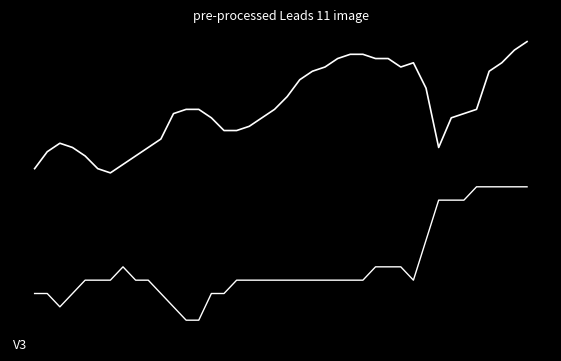

Reading left to right, what are all the values shown in this chart?

humidity: 0=-1.5	1=-1.1	2=-0.9	3=-1.0	4=-1.2	5=-1.5	6=-1.7	7=-1.4	8=-1.2	9=-1.0	10=-0.8	11=-0.1	12=-0.0	13=-0.0	14=-0.3	15=-0.6	16=-0.6	17=-0.5	18=-0.3	19=-0.0	20=0.3	21=0.7	22=0.9	23=1.0	24=1.2	25=1.4	26=1.4	27=1.2	28=1.2	29=1.0	30=1.1	31=0.5	32=-1.0	33=-0.3	34=-0.1	35=-0.0	36=0.9	37=1.1	38=1.5	39=1.7
temperature: 0=-4.7	1=-4.7	2=-5.0	3=-4.7	4=-4.4	5=-4.4	6=-4.4	7=-4.0	8=-4.4	9=-4.4	10=-4.7	11=-5.0	12=-5.4	13=-5.4	14=-4.7	15=-4.7	16=-4.4	17=-4.4	18=-4.4	19=-4.4	20=-4.4	21=-4.4	22=-4.4	23=-4.4	24=-4.4	25=-4.4	26=-4.4	27=-4.0	28=-4.0	29=-4.0	30=-4.4	31=-3.4	32=-2.3	33=-2.3	34=-2.3	35=-2.0	36=-2.0	37=-2.0	38=-2.0	39=-2.0